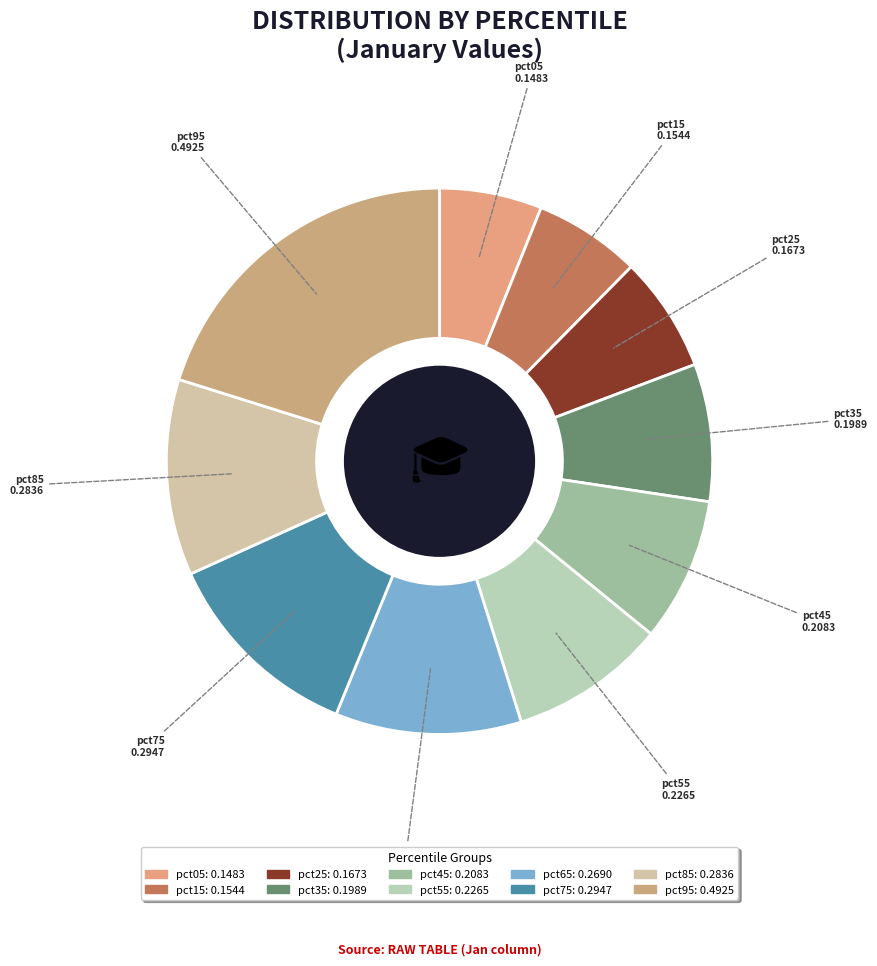

Count the number of slices in the pie.

10